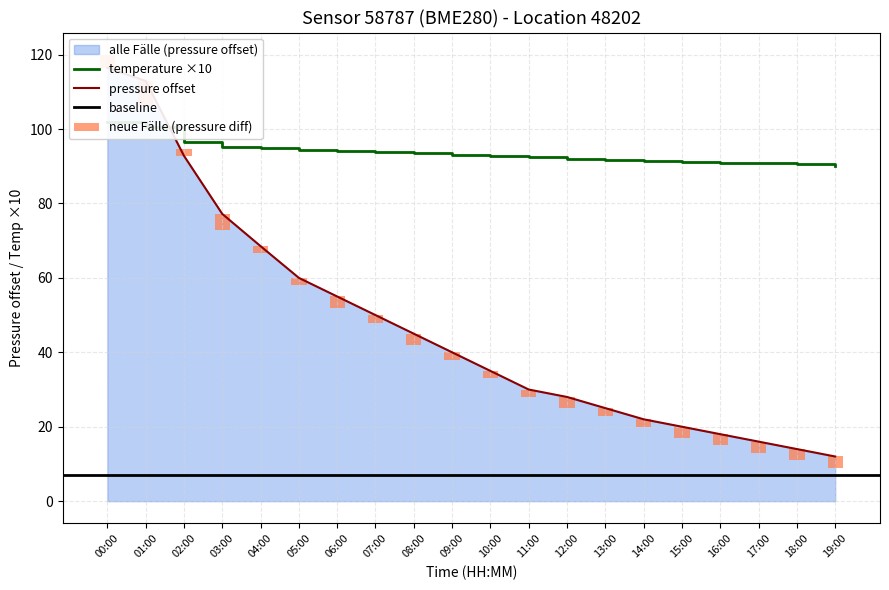

What is the label of the 16th bar from the right?

04:00